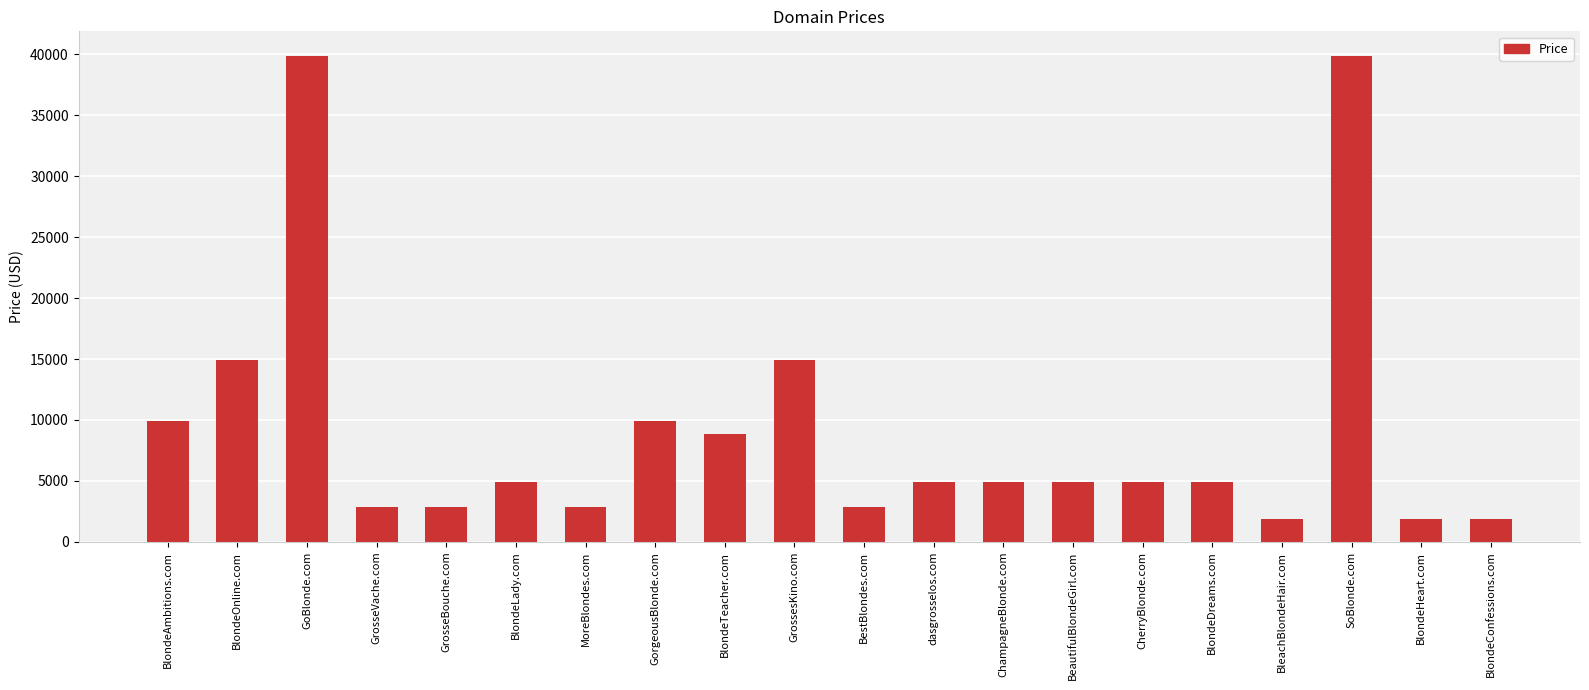

What is the ratio of the value at GrosseBouche.com to the value at SoBlonde.com?

0.1